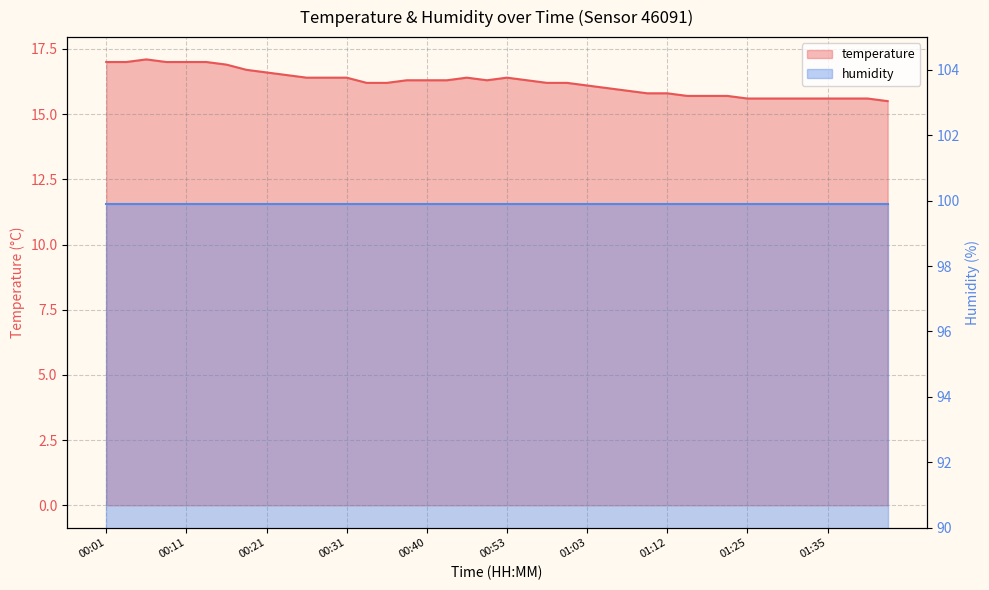

What is the label of the 9th point from the left?

00:21